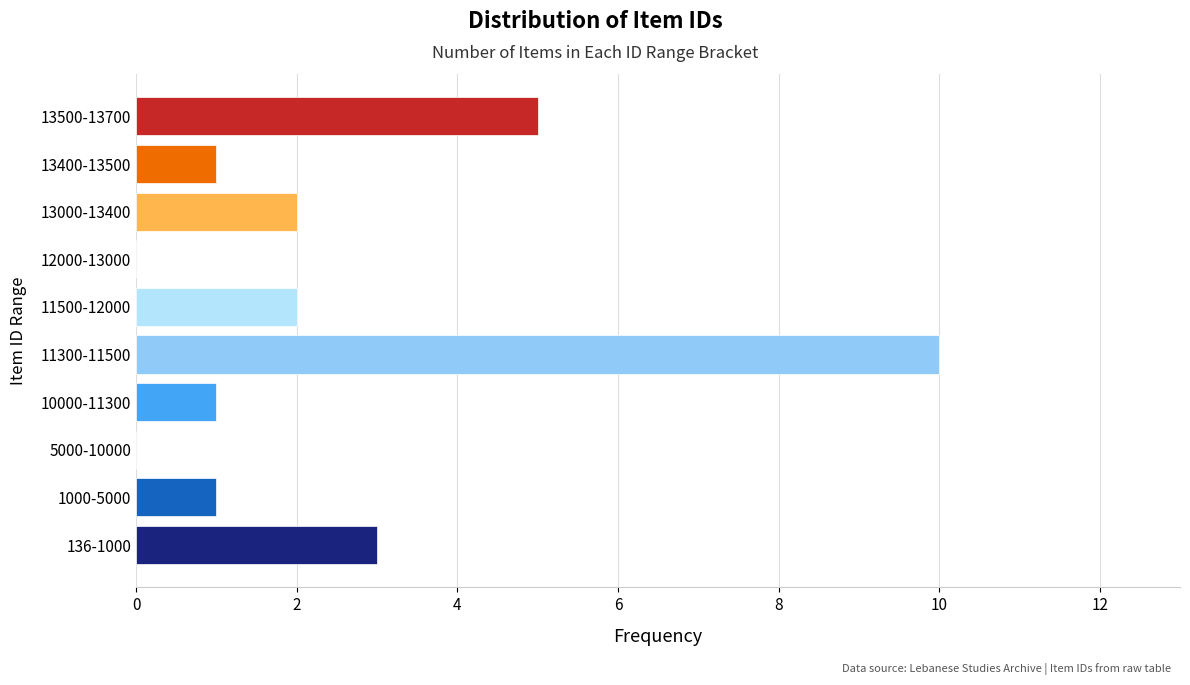

Reading top to bottom, transcribe all the data shown in this chart.

13500-13700=5	13400-13500=1	13000-13400=2	12000-13000=0	11500-12000=2	11300-11500=10	10000-11300=1	5000-10000=0	1000-5000=1	136-1000=3